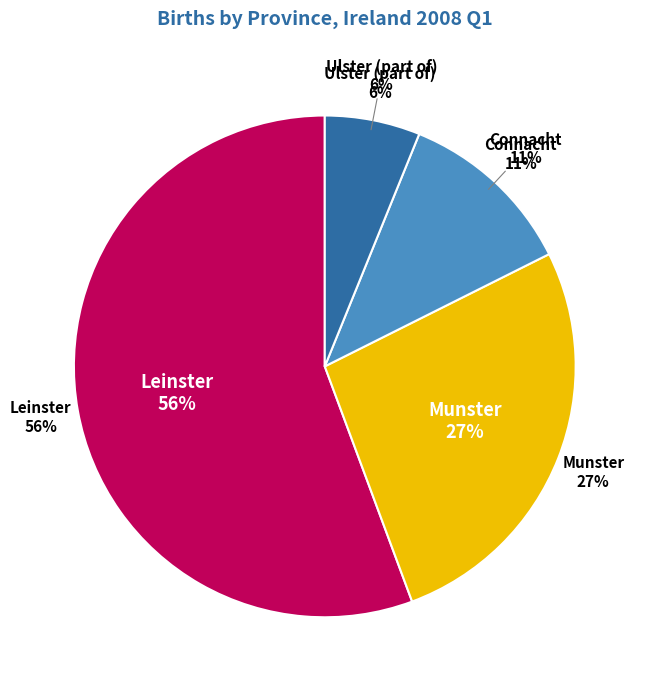

What percentage is the Leinster slice, to the nearest percent?

56%